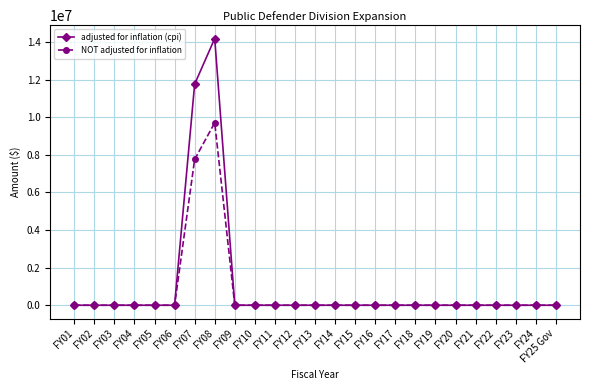

What is the average value of the NOT adjusted for inflation series?

698582